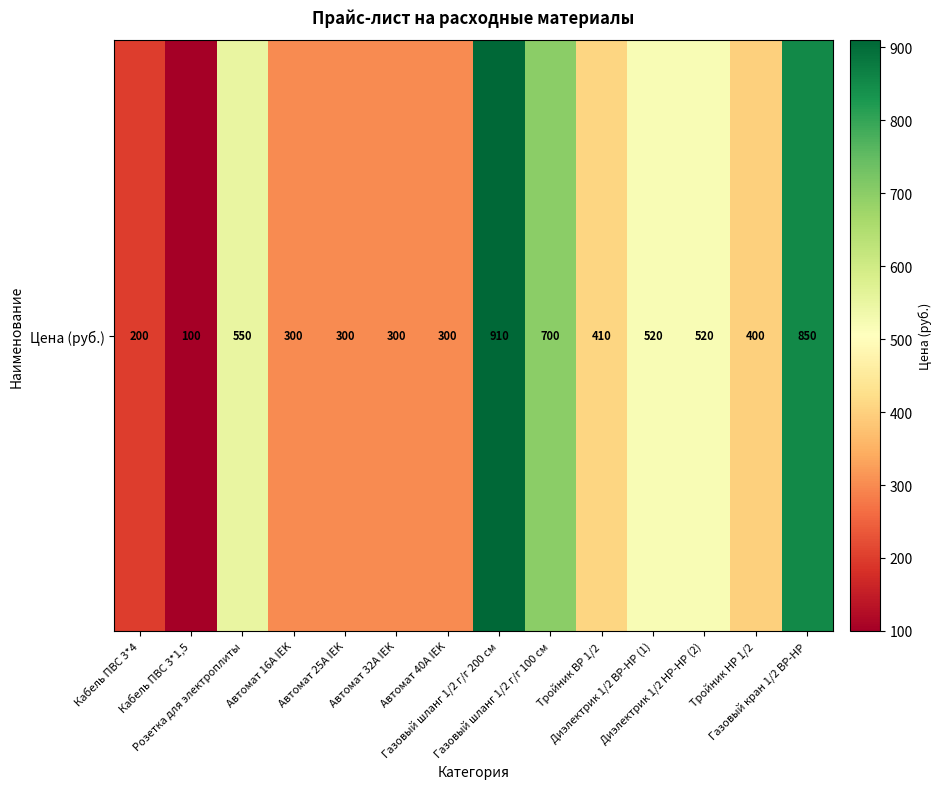

At which category does the chart reach its peak across all series?

Газовый шланг 1/2 г/г 200 см